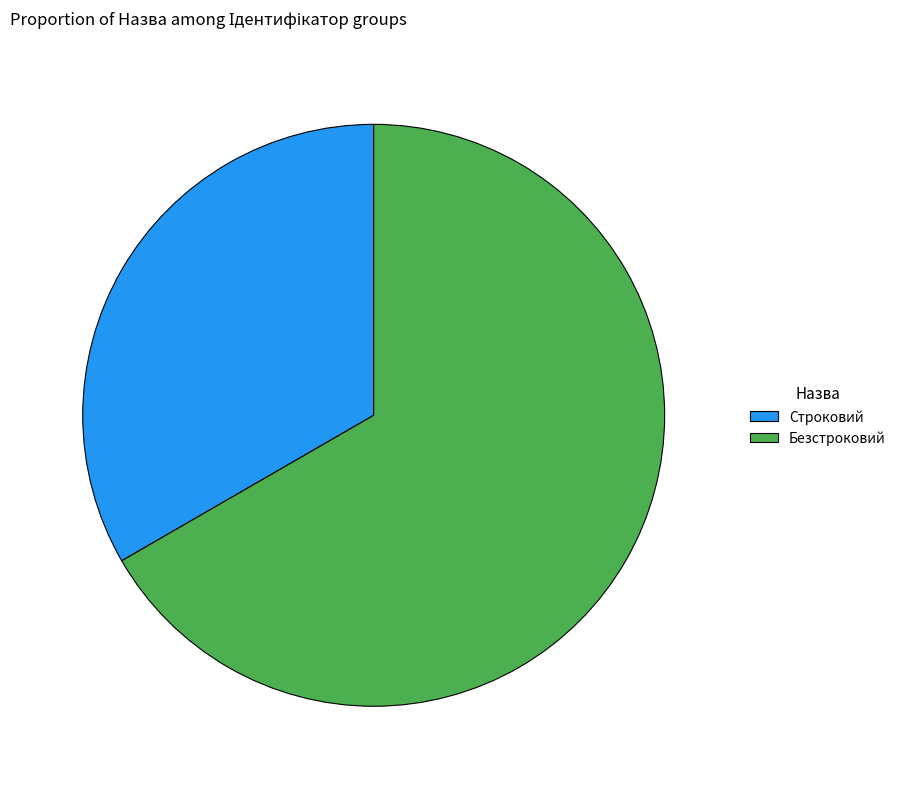

Which category has the biggest portion of the pie?

Безстроковий